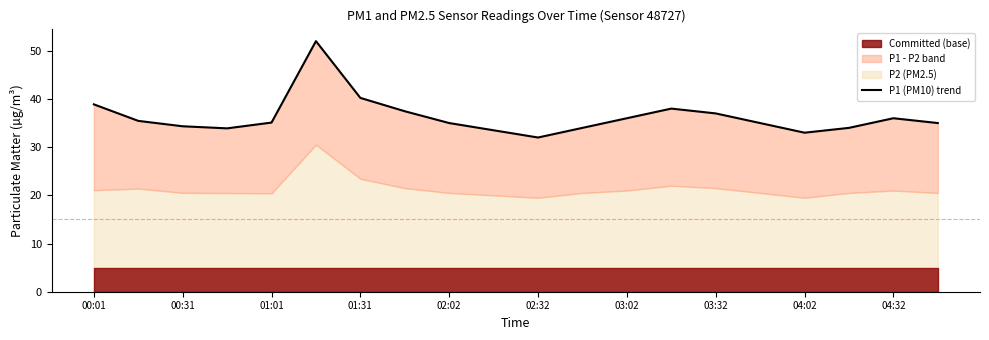

How many values are below 35?

7